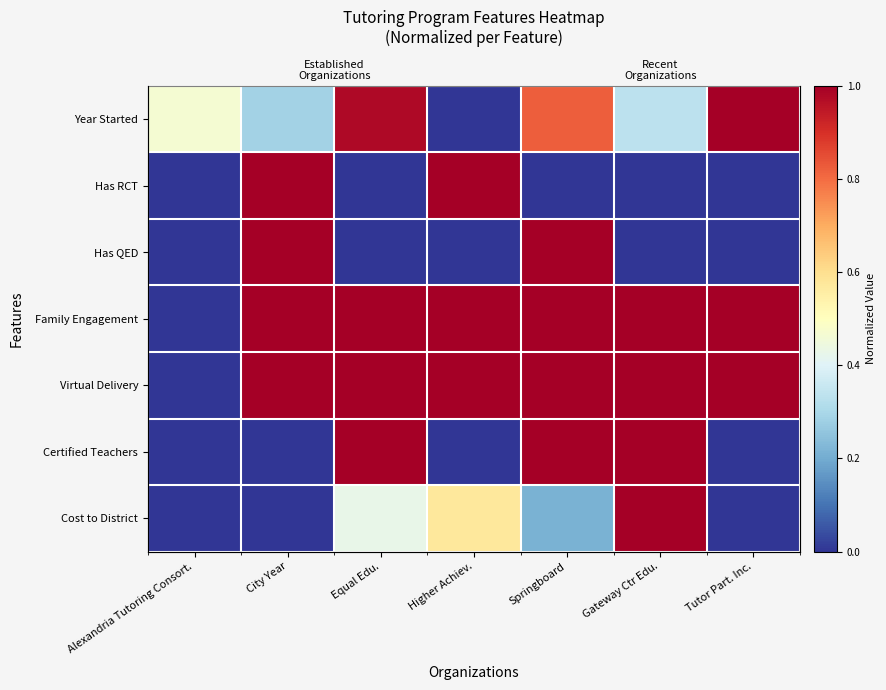

At which category is the sum across all series the highest?

Springboard